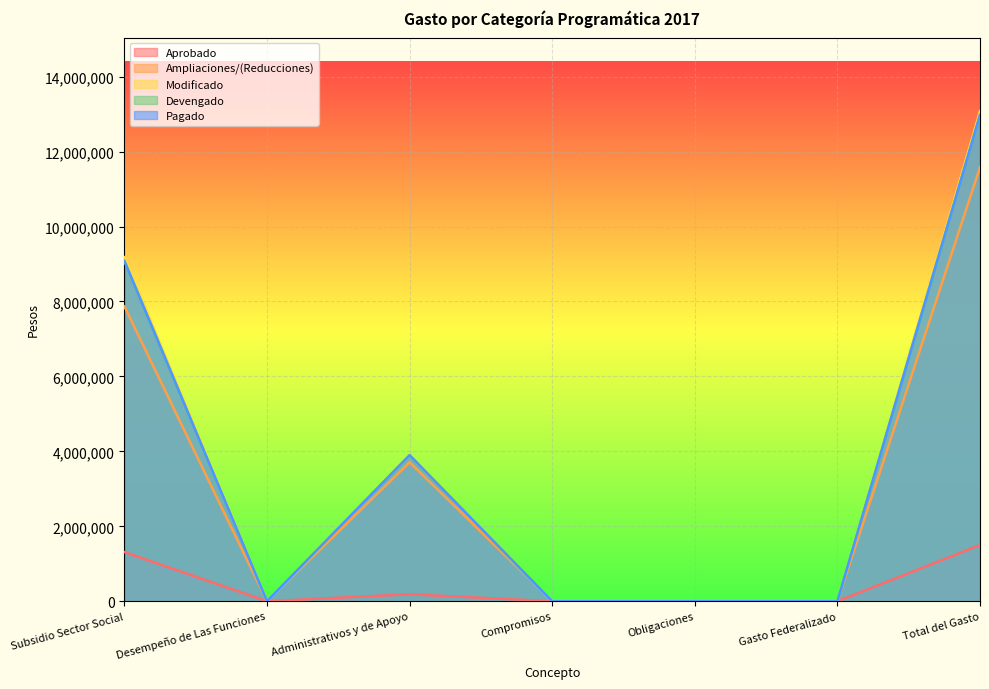

What is the difference between the maximum and minimum values in the Modificado series?

13078924.8